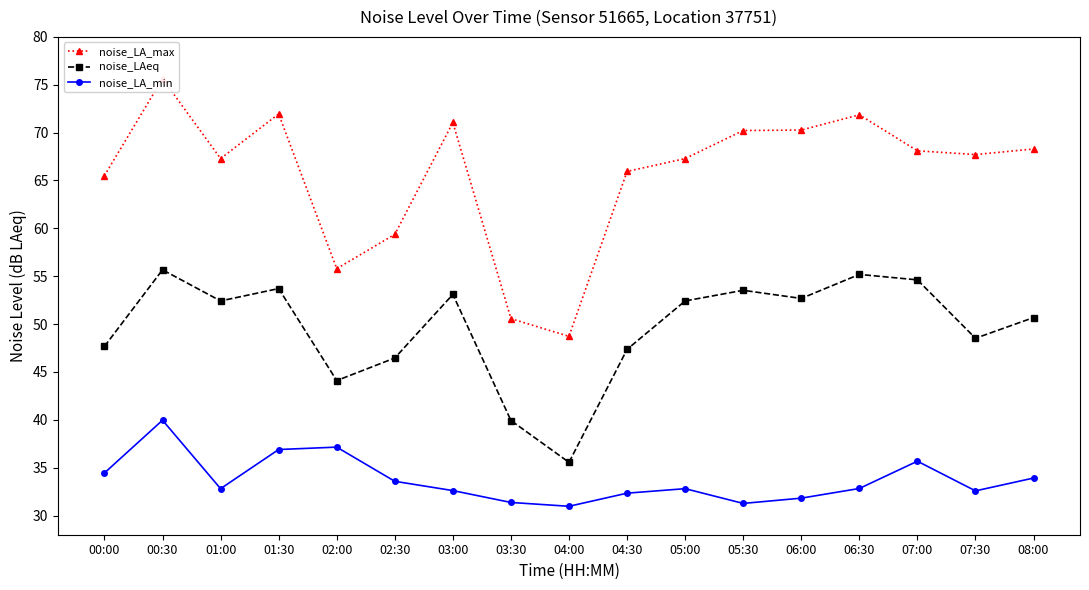

At which label does noise_LA_max reach its minimum?

04:00